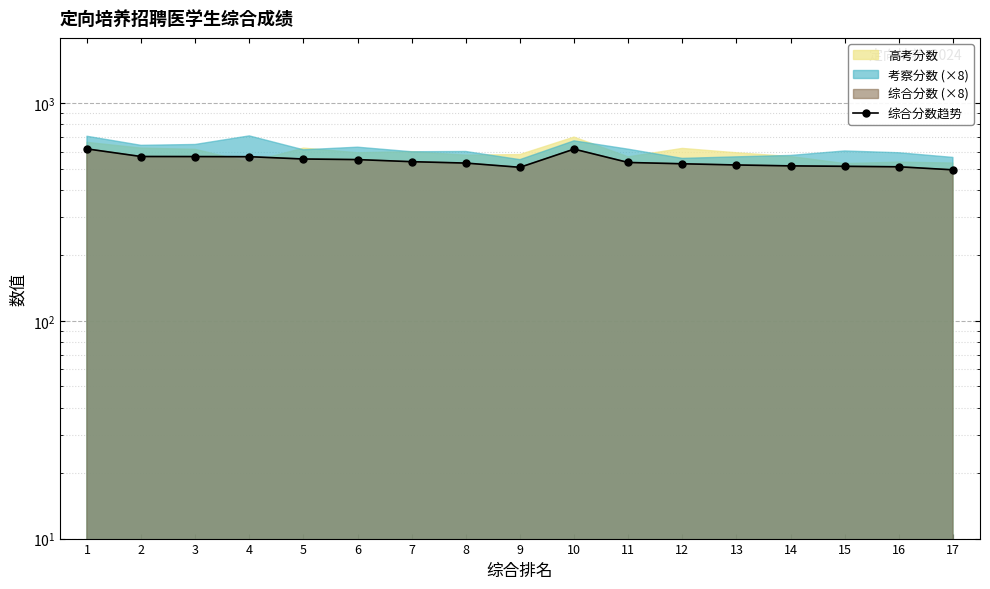

Where is the first local maximum?

10